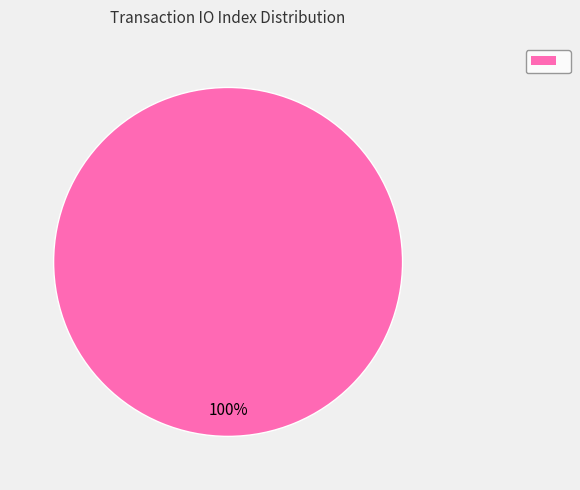

Is there any slice that represents more than half of the pie?

Yes